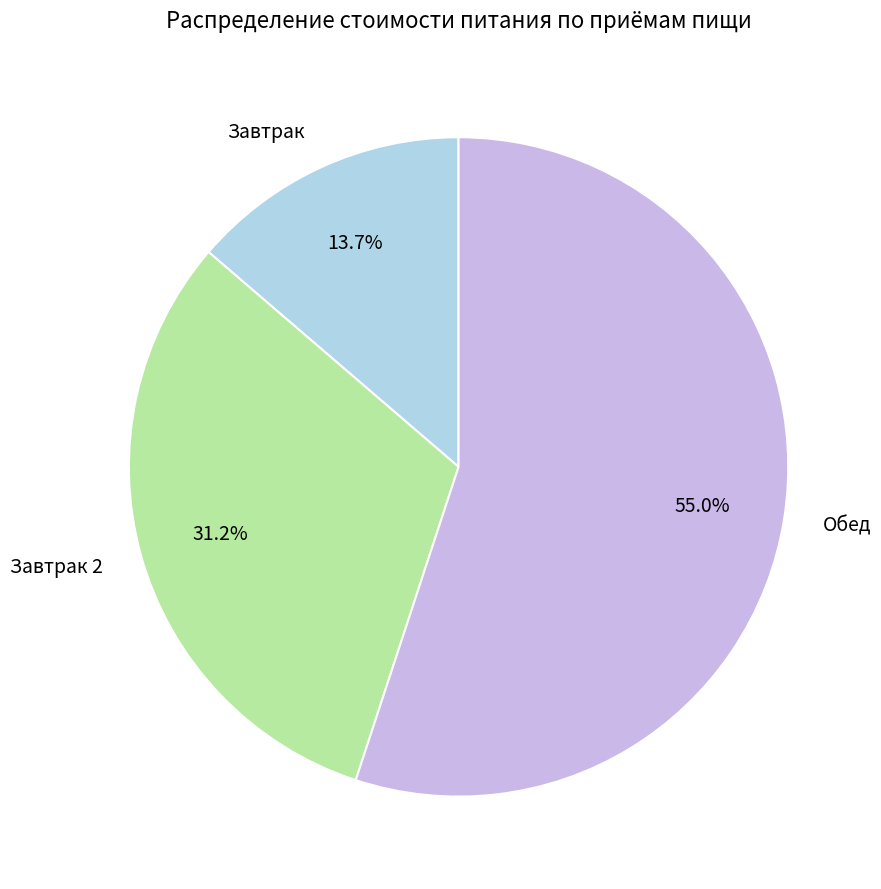

The Обед slice represents 55% of the pie. True or false?

True